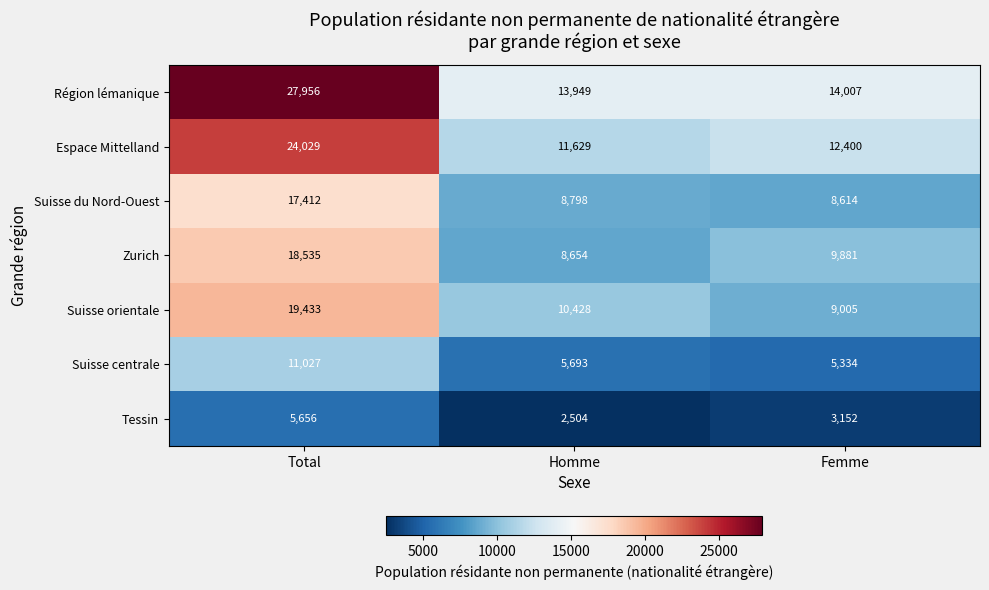

What is the average value of the Région lémanique series?

18637